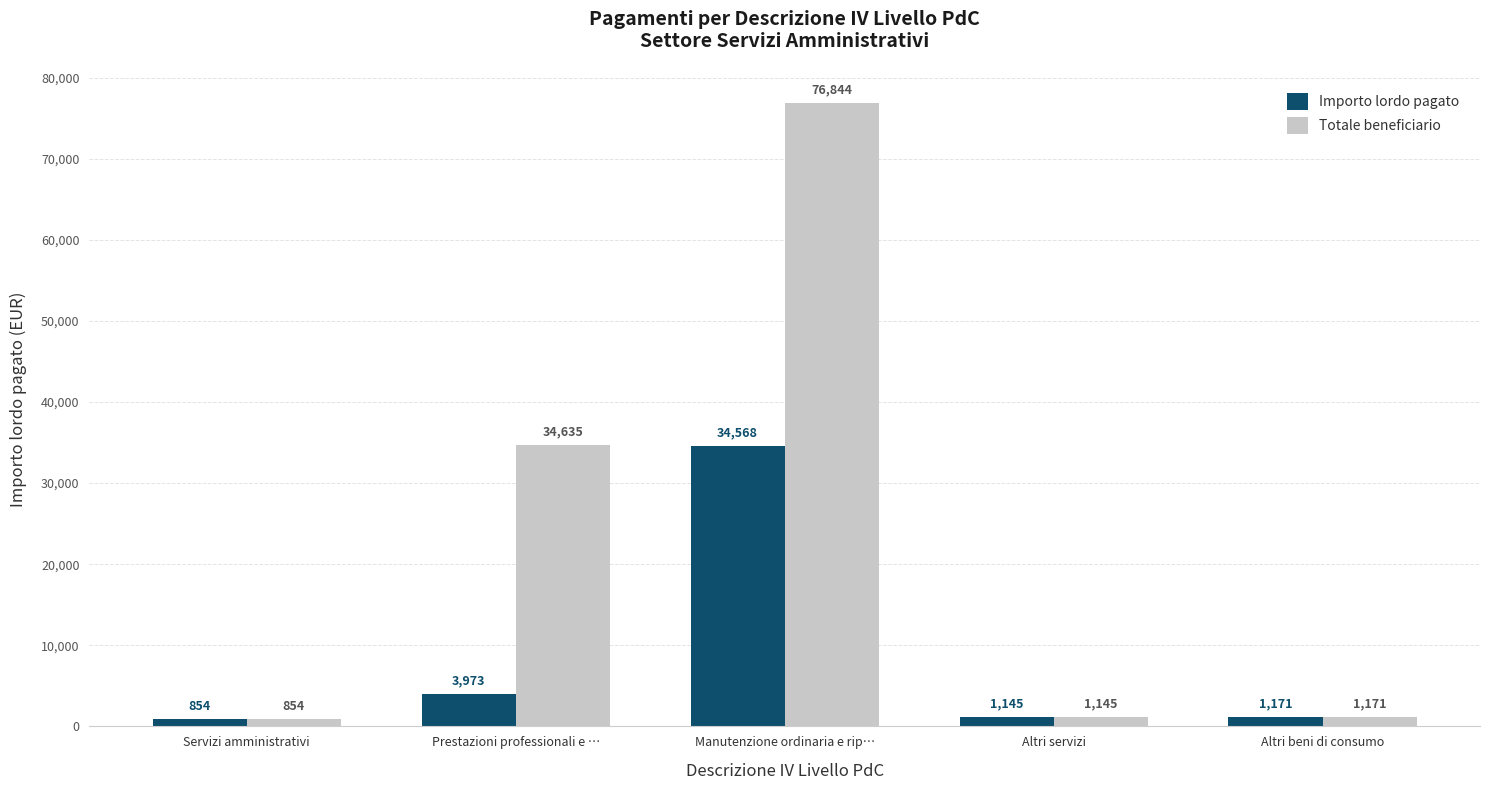

What is the sum of the Importo lordo pagato values at Altri servizi and Altri beni di consumo?

2315.9